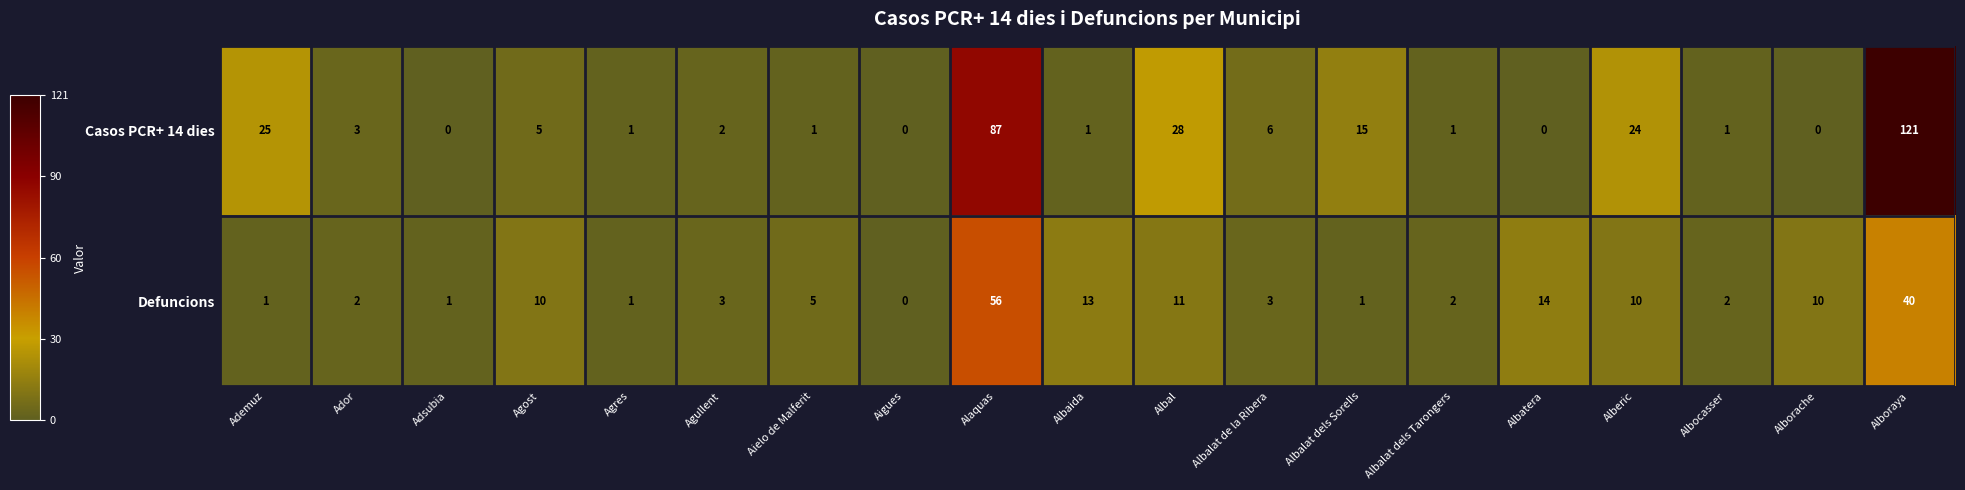

What is the maximum value shown in the chart?

121